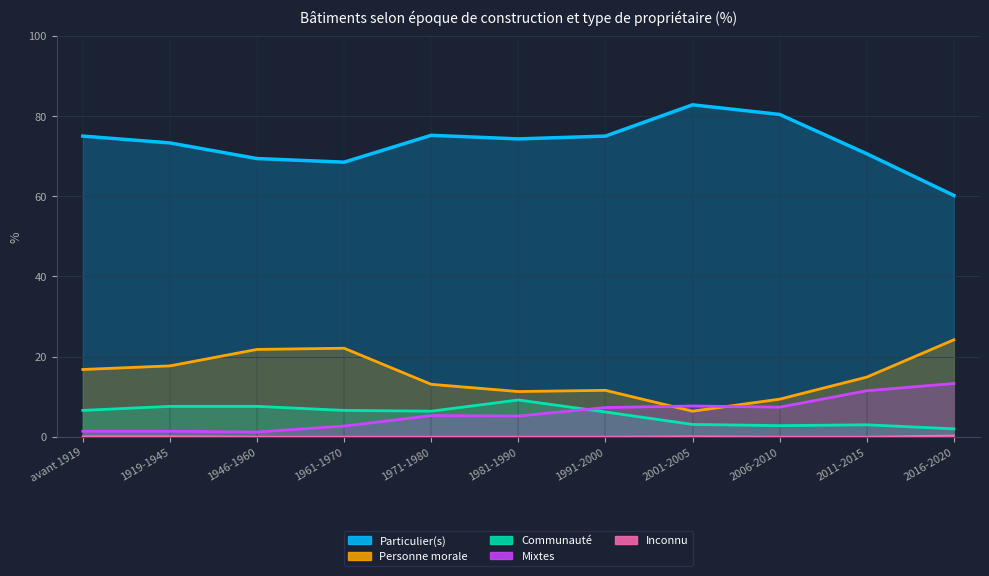

Reading left to right, what are all the values shown in this chart?

Particulier(s): 75.0	73.3	69.4	68.5	75.2	74.3	75.0	82.8	80.4	70.6	60.2
Personne morale: 16.8	17.7	21.8	22.1	13.1	11.3	11.6	6.4	9.4	14.9	24.2
Communauté: 6.6	7.6	7.6	6.6	6.4	9.2	6.2	3.1	2.8	3.0	2.0
Mixtes: 1.4	1.4	1.2	2.7	5.3	5.2	7.3	7.7	7.4	11.5	13.3
Inconnu: 0.1	0.1	0.0	0.0	0.0	0.0	0.0	0.1	0.0	0.0	0.3